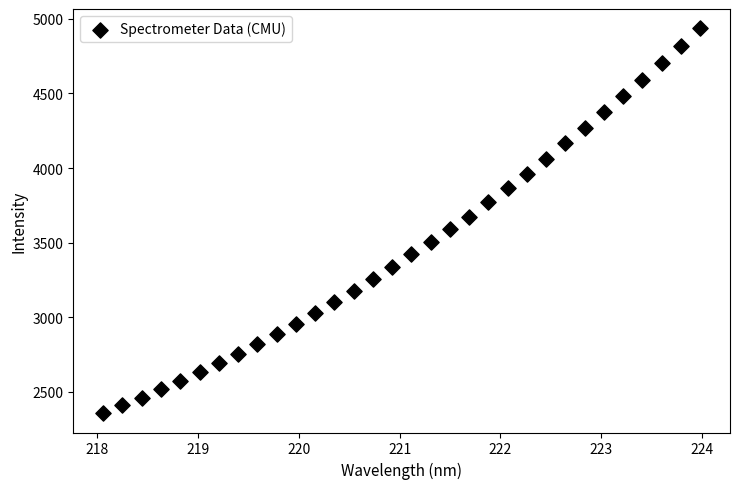

What is the range of Y values (max minus min)?

2579.7